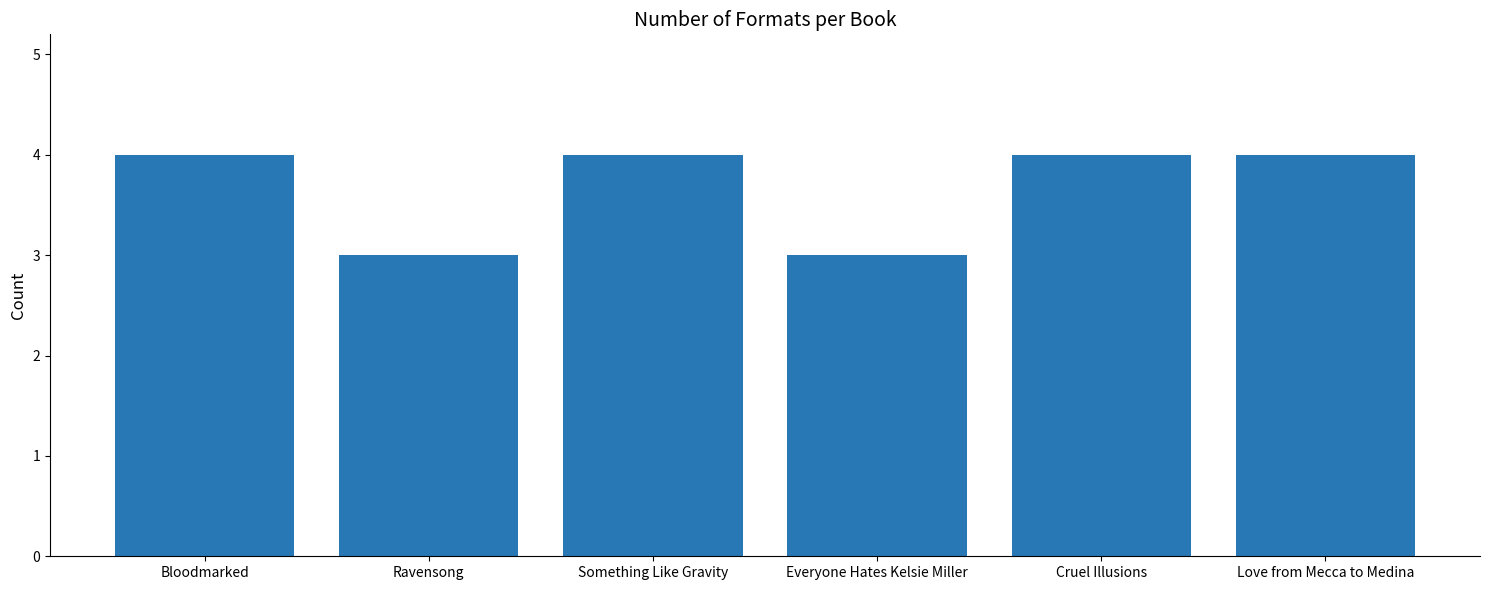

What is the sum of the values at Cruel Illusions and Love from Mecca to Medina?

8